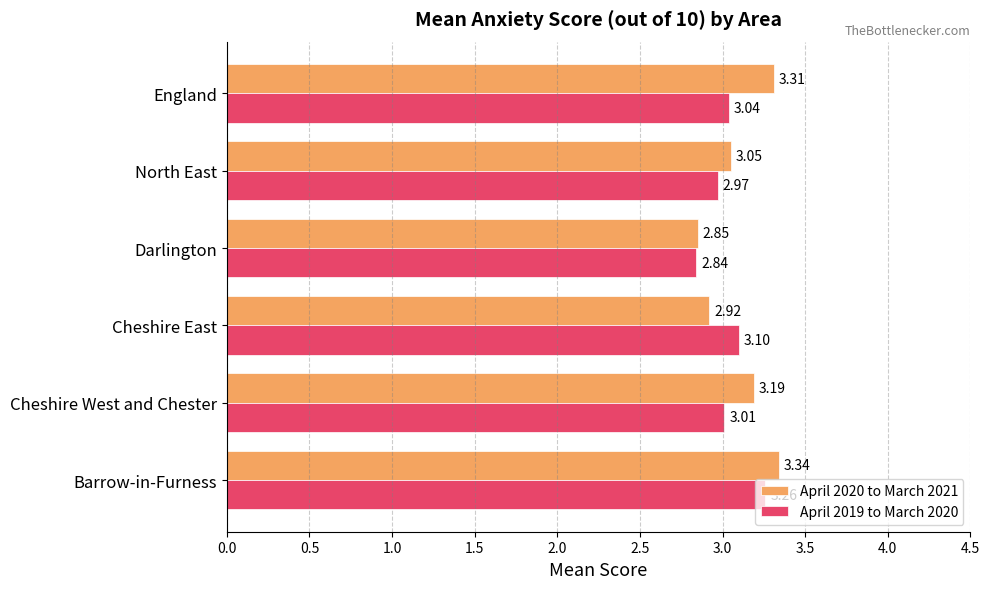

Which series has the widest spread of values?

April 2020 to March 2021